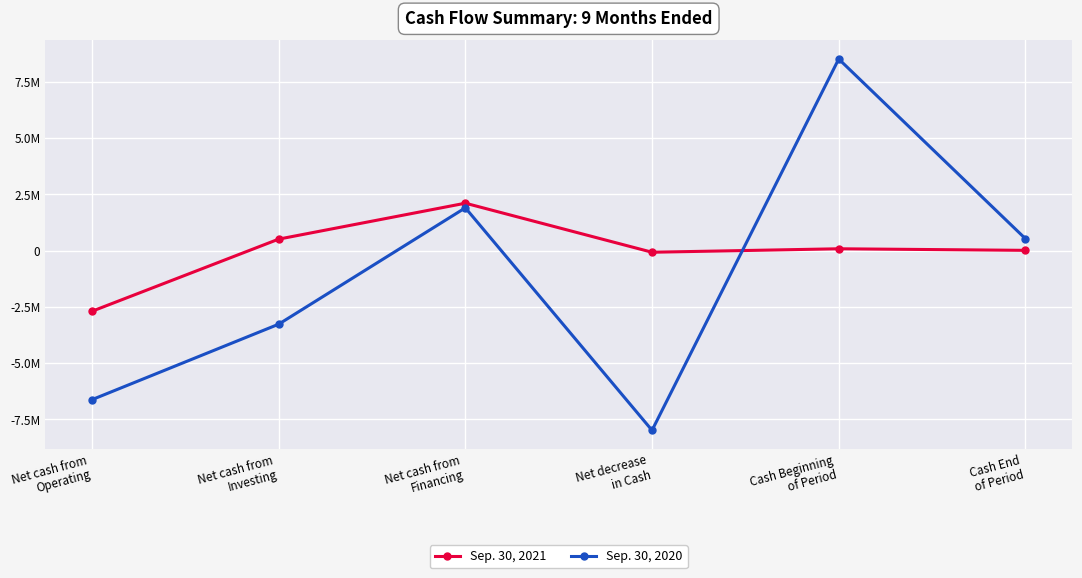

What is the label of the 2nd point from the right?

Cash Beginning
of Period